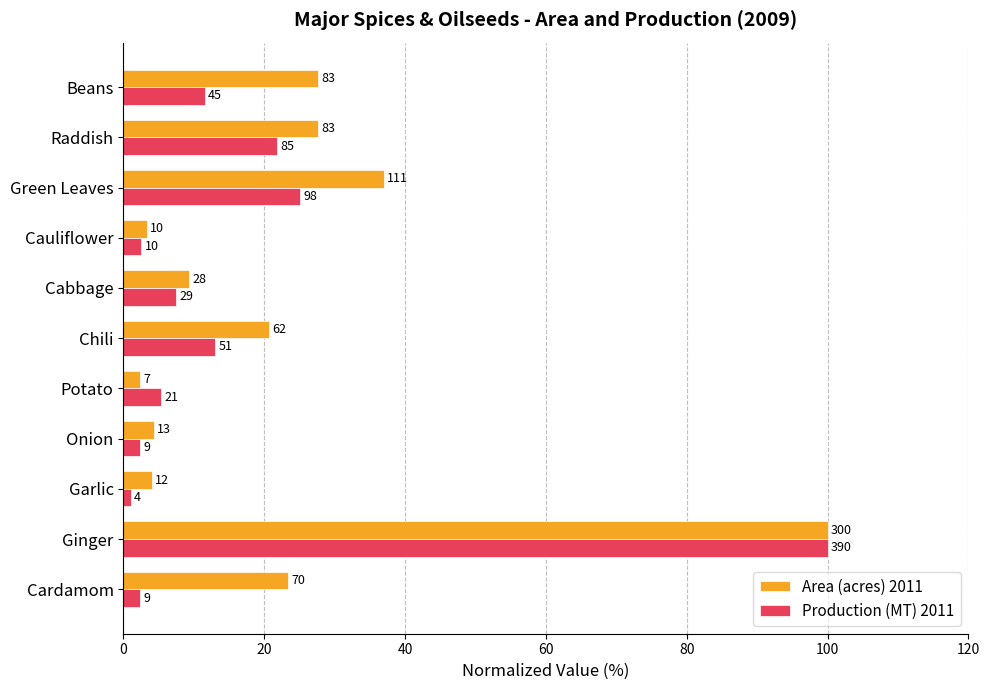

Reading right to left, list all the values displayed in this chart.

Area (acres) 2011: 27.7	27.7	37.0	3.3	9.3	20.7	2.3	4.3	4.0	100.0	23.3
Production (MT) 2011: 11.5	21.8	25.1	2.6	7.4	13.1	5.4	2.3	1.0	100.0	2.3